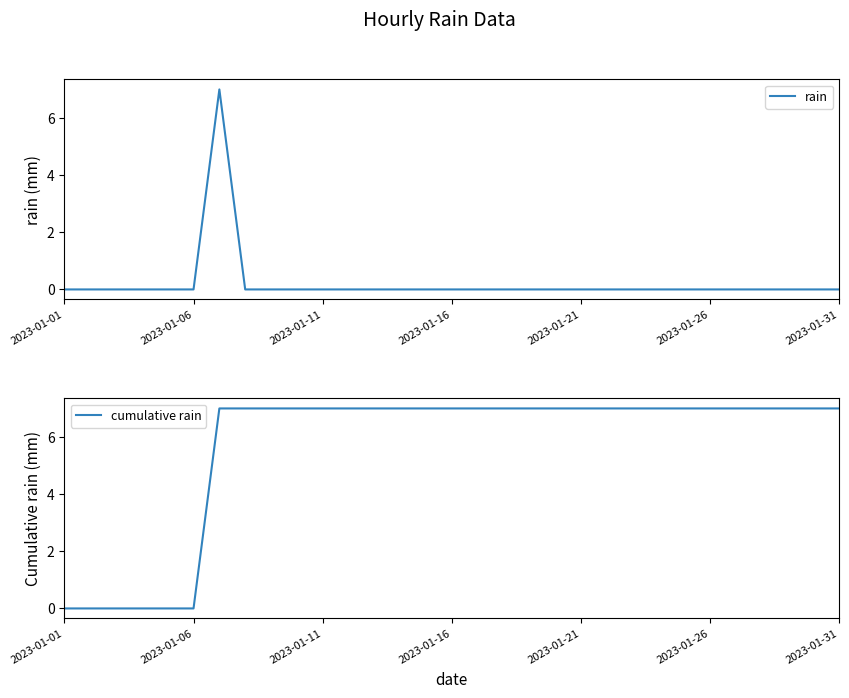

True or false: rain has more than 0 points higher than both neighbors.

True